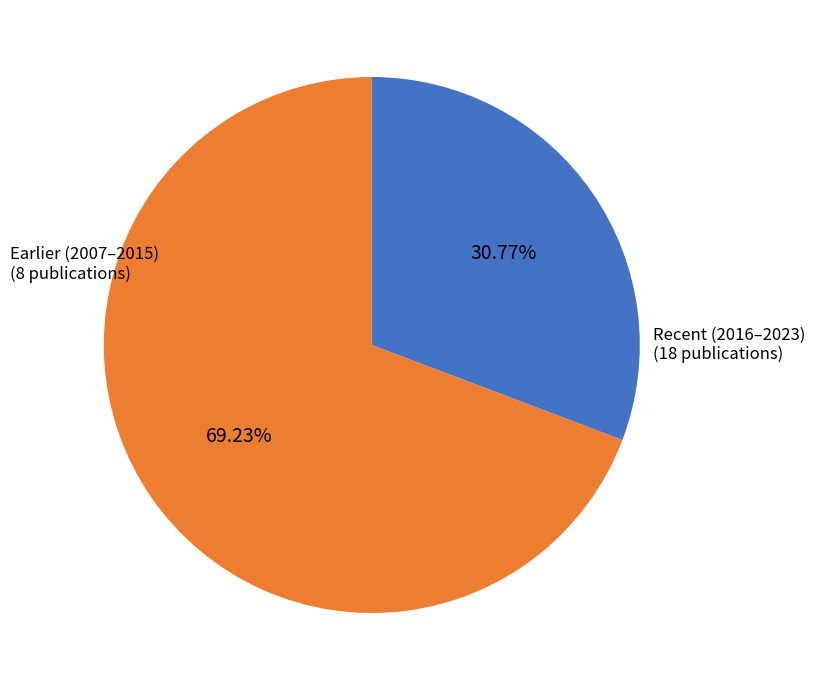

Is there a majority slice in this chart?

Yes